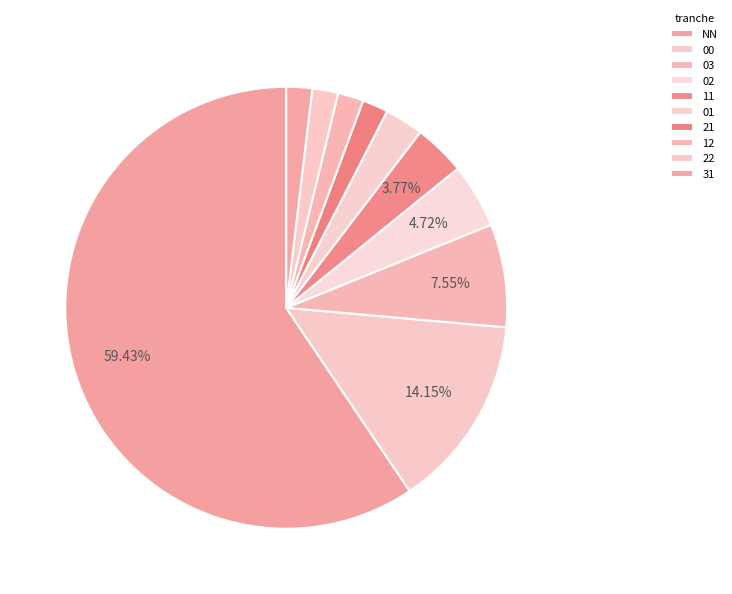

Which has a higher value, 31 or 01?

01